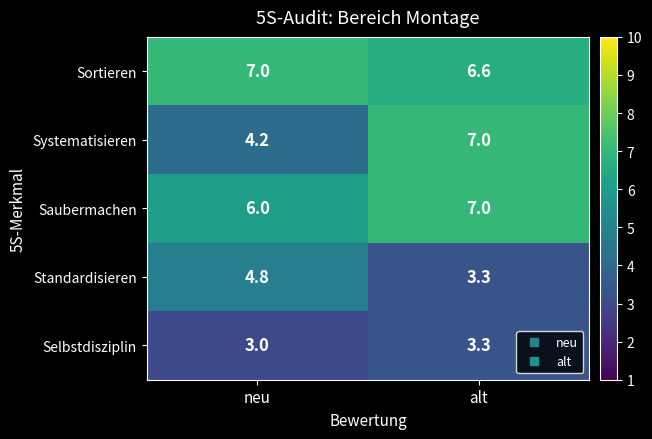

At which category does the chart reach its minimum across all series?

neu